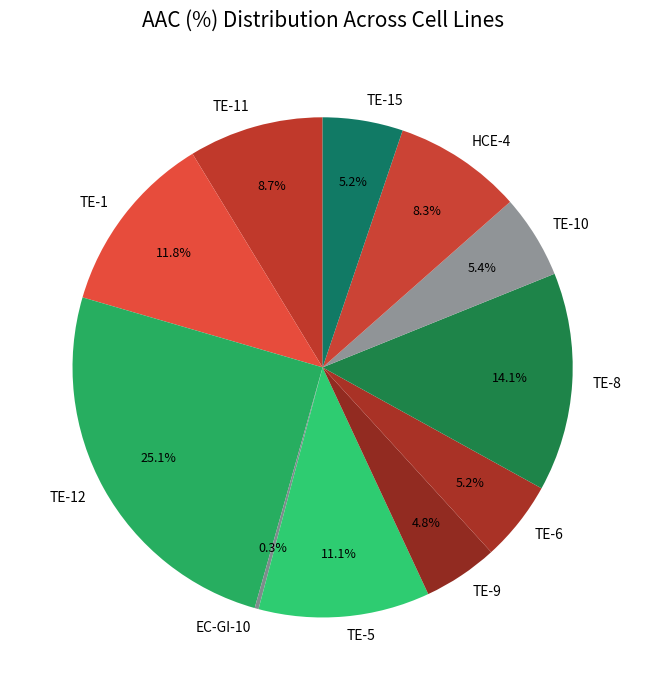

Which slice is the largest?

TE-12